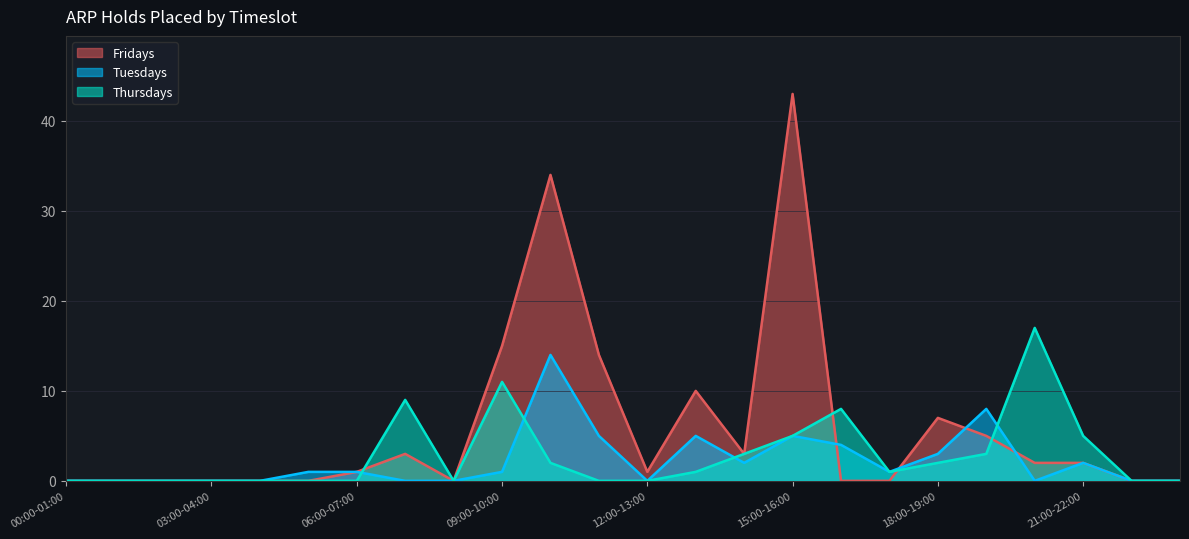

At which category is the sum across all series the highest?

15:00-16:00